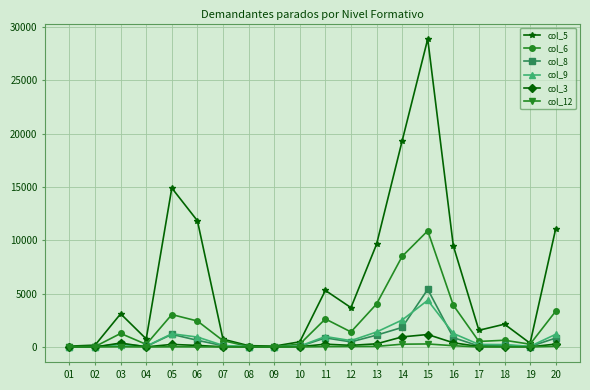

How many lines are shown in the chart?

6